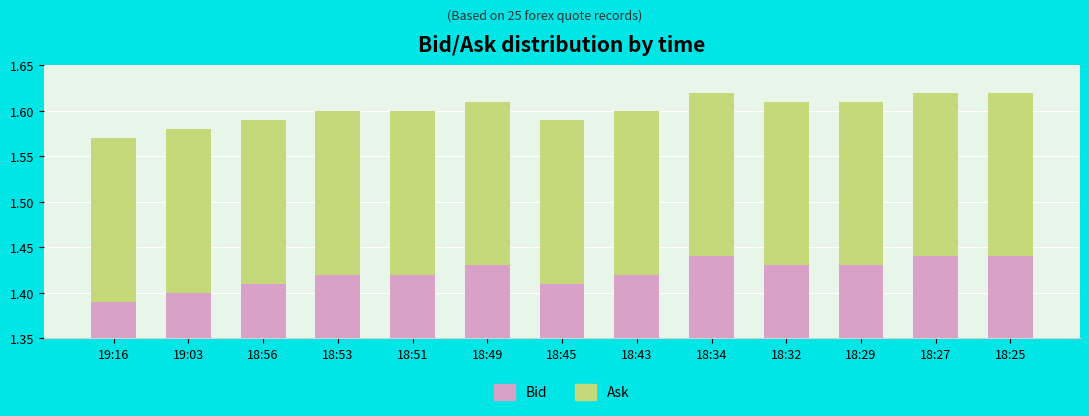

List the labels in order of Ask value, smallest first.

19:16, 19:03, 18:56, 18:45, 18:53, 18:51, 18:43, 18:49, 18:32, 18:29, 18:34, 18:27, 18:25